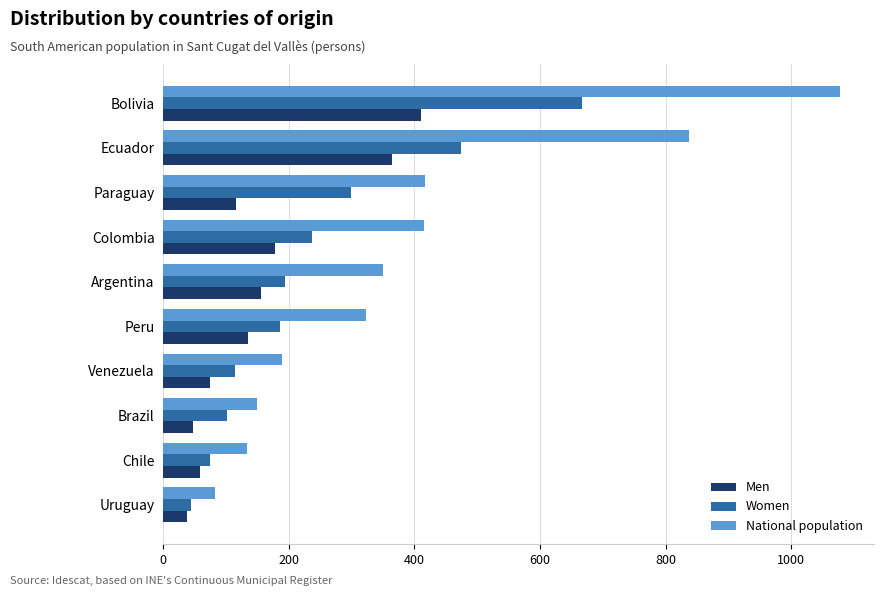

What is the difference between the second highest and second lowest values in the Women series?

399